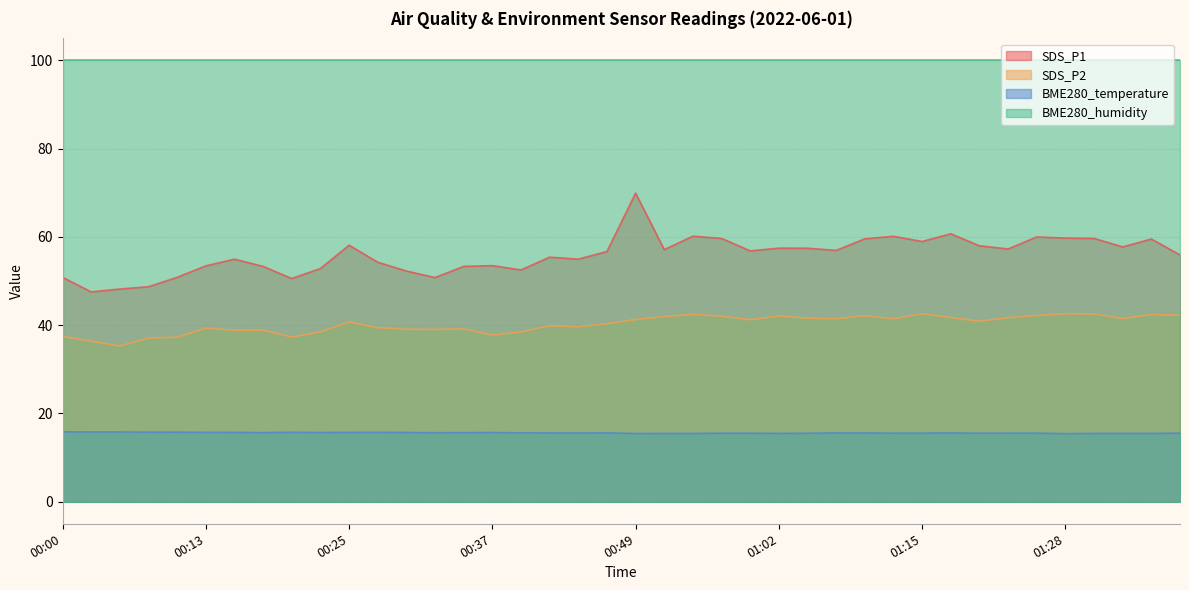

What is the sum of the BME280_temperature values at 00:22 and 00:08?

31.4